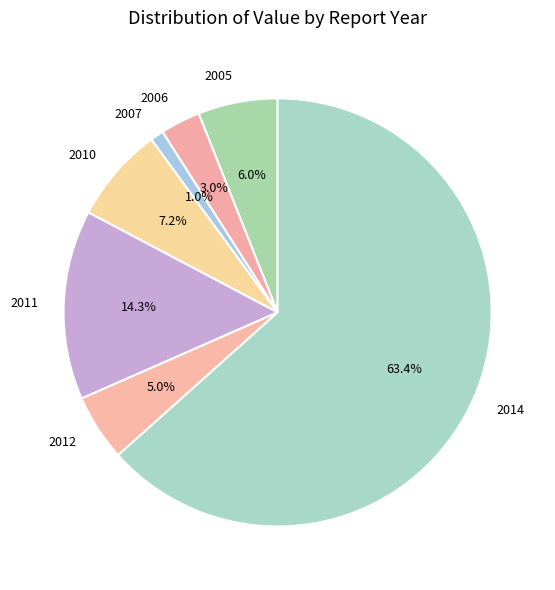

Which category has the biggest portion of the pie?

2014